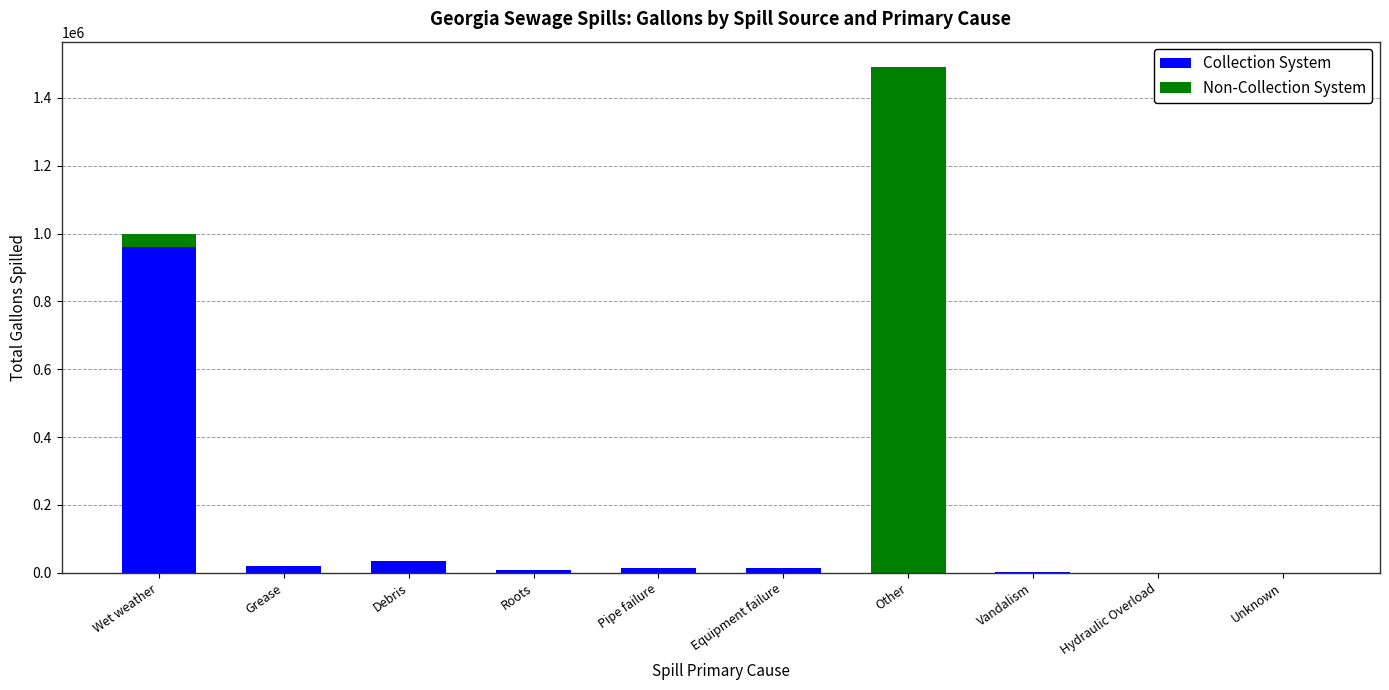

What is the total value across all series at Wet weather?

997288